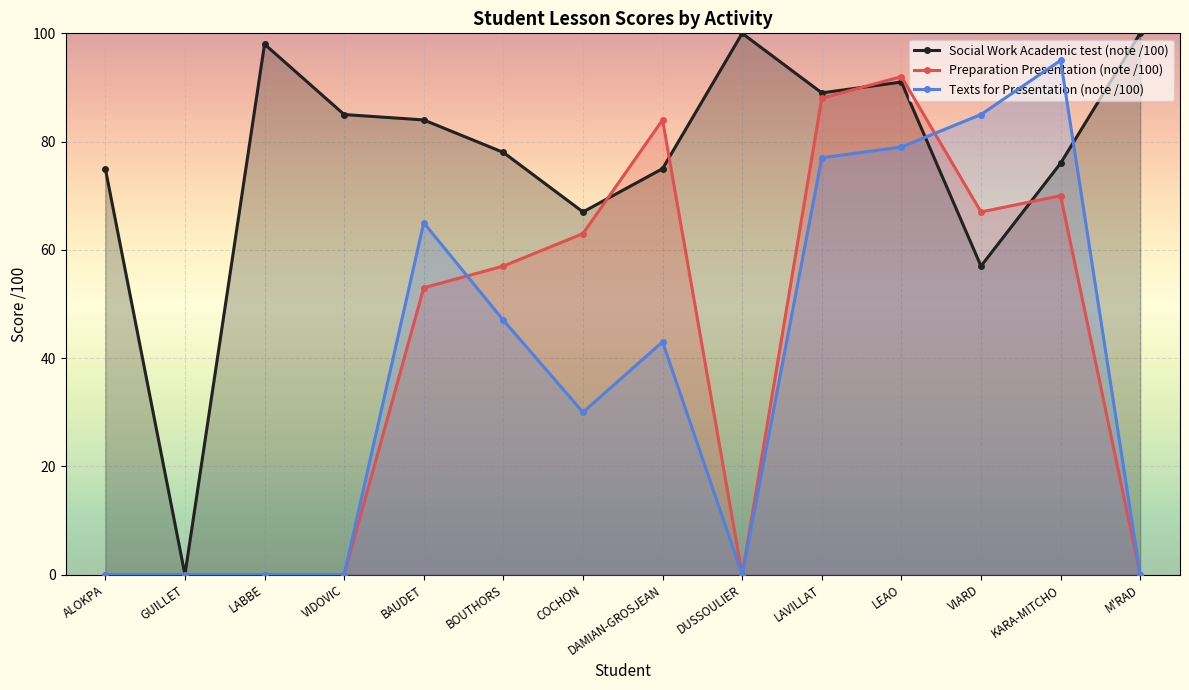

Reading left to right, list all the values displayed in this chart.

Social Work Academic test (note /100): 75	0	98	85	84	78	67	75	100	89	91	57	76	100
Preparation Presentation (note /100): 0	0	0	0	53	57	63	84	0	88	92	67	70	0
Texts for Presentation (note /100): 0	0	0	0	65	47	30	43	0	77	79	85	95	0